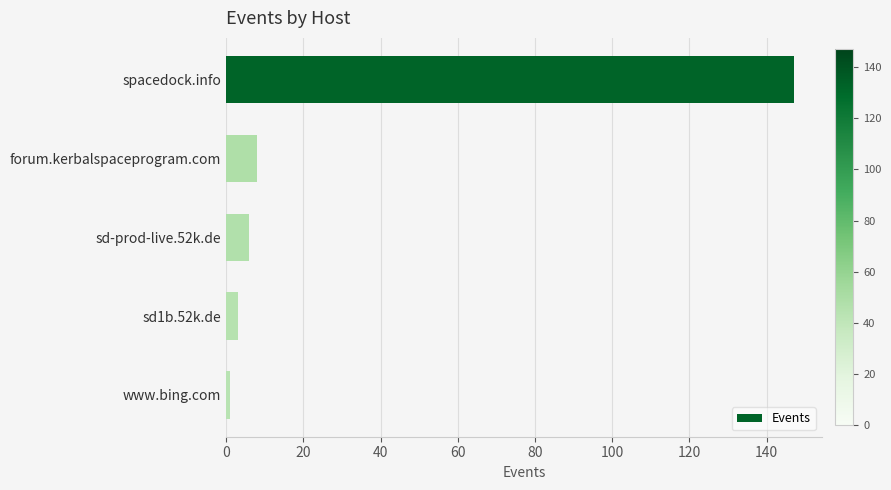

How many data points does each series have?

5